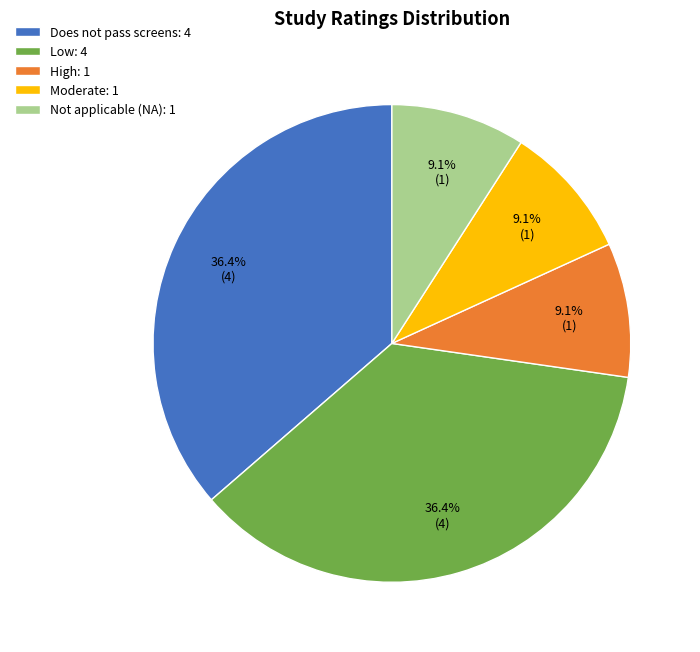

Count the number of slices in the pie.

5